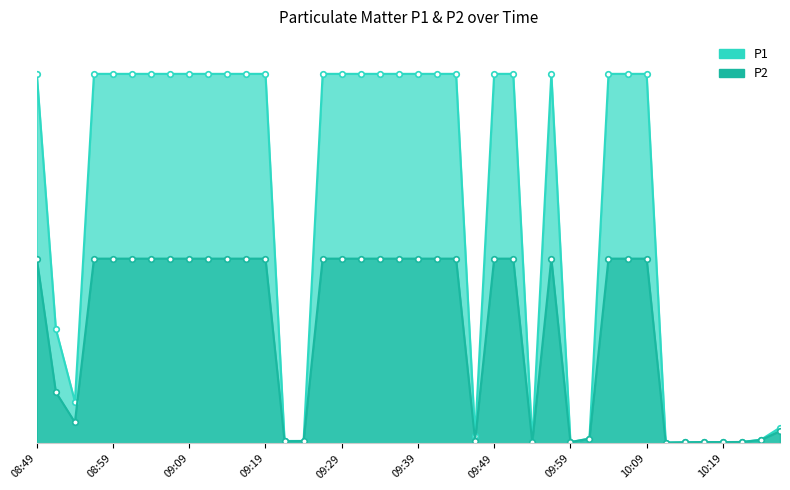

What is the value of the P2 point at the 16th from the left?

999.9